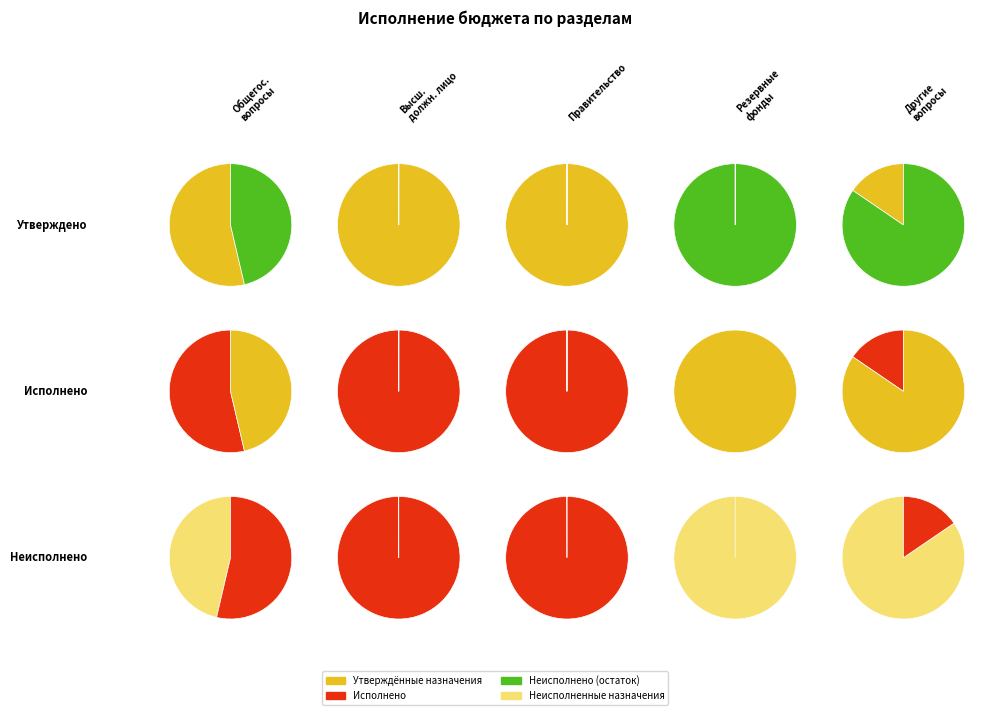

What is the difference between the highest and lowest values at Функционирование высшего должностного лица?

788859.8